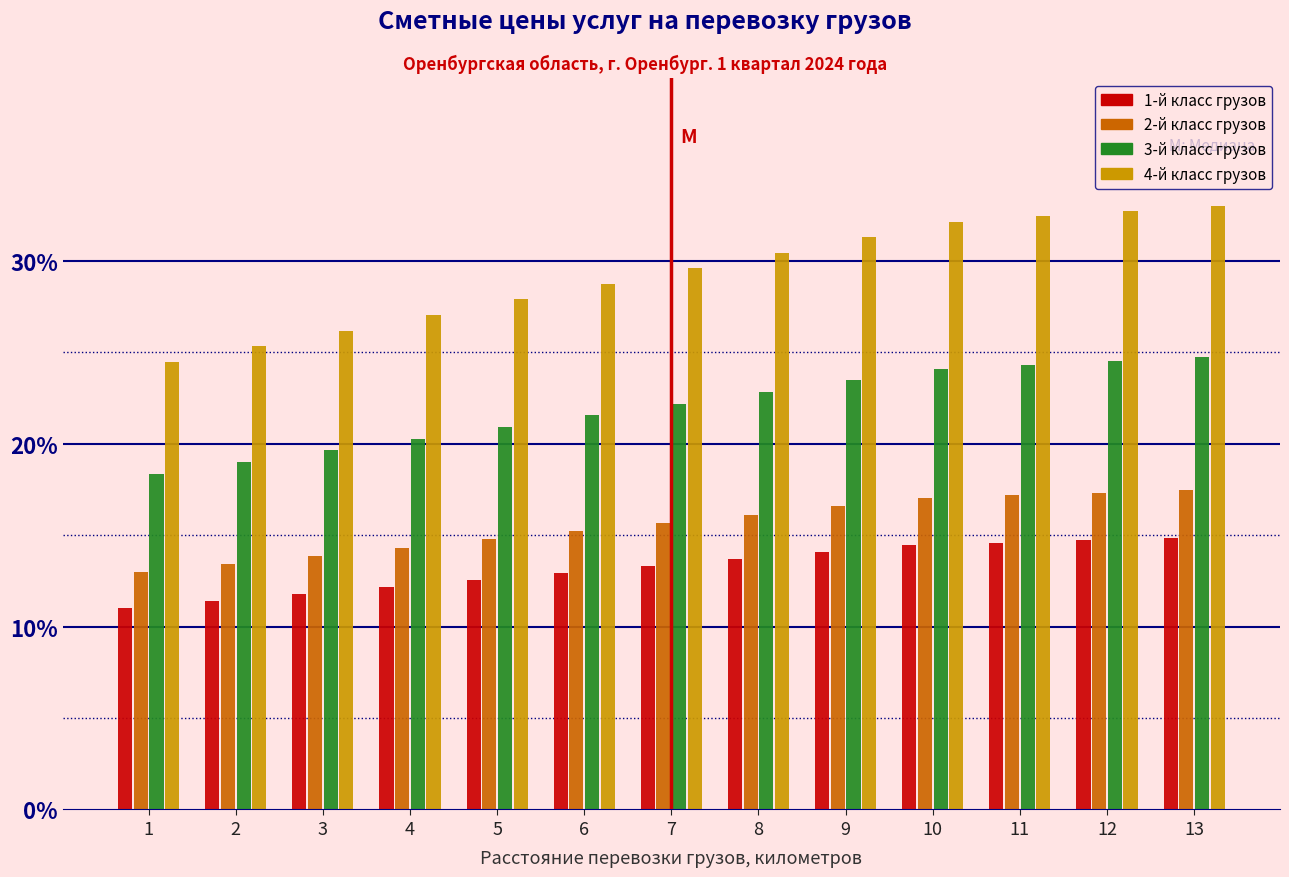

Between 2 and 8, which series saw the biggest shift?

4-й класс грузов